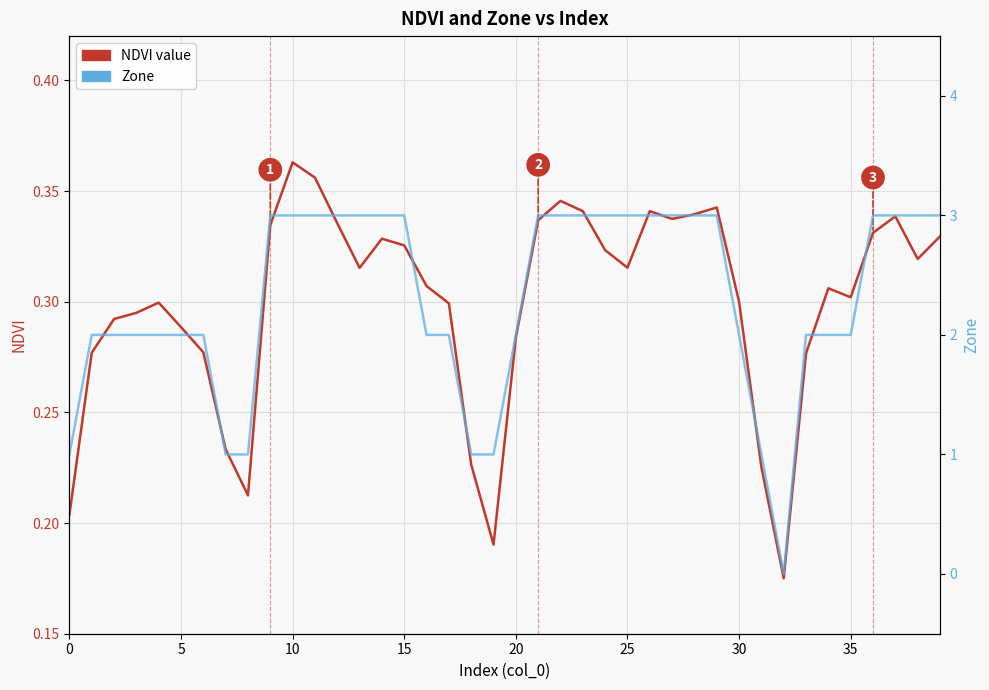

What are all the series names shown in the legend?

NDVI value, Zone